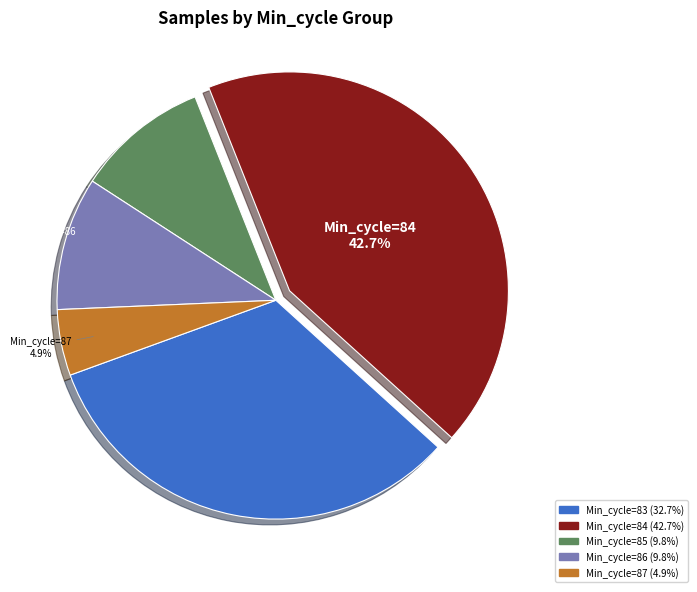

Is there any slice that represents more than half of the pie?

No